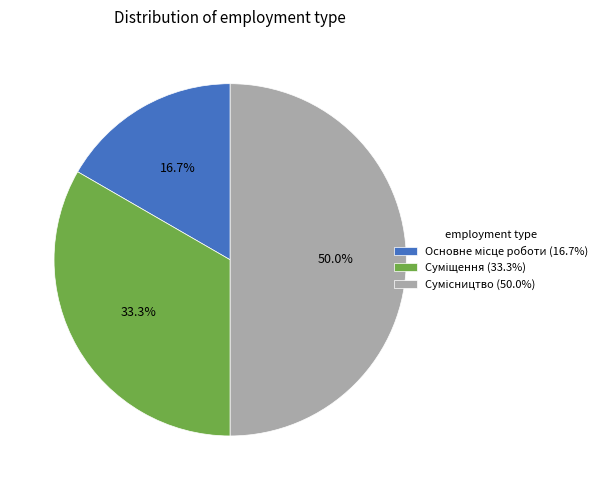

Approximately how many times larger is the value at Суміщення compared to Сумісництво?

0.7